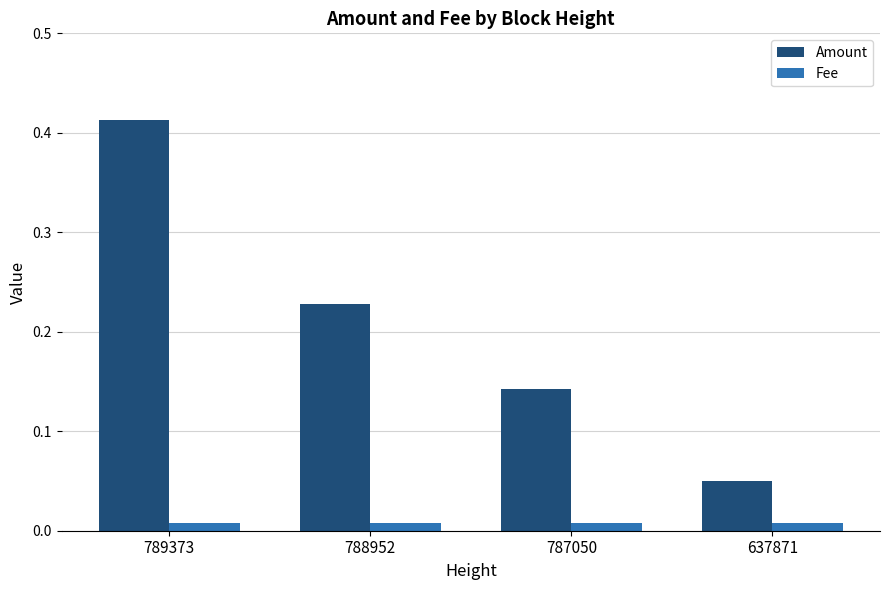

Rank the series by their maximum value, from lowest to highest.

Fee, Amount